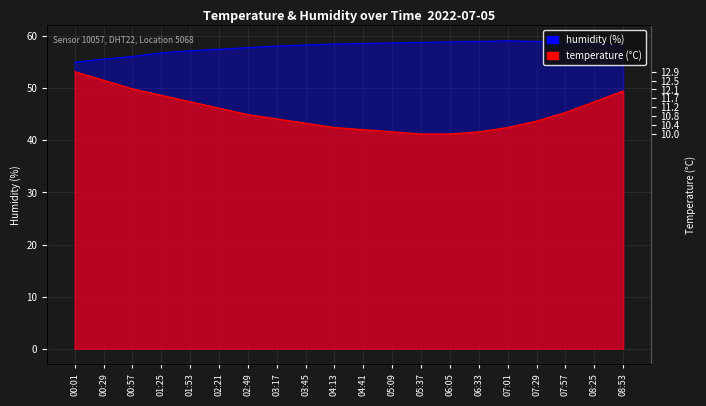

What is the value of the humidity point at the 18th from the left?

58.8